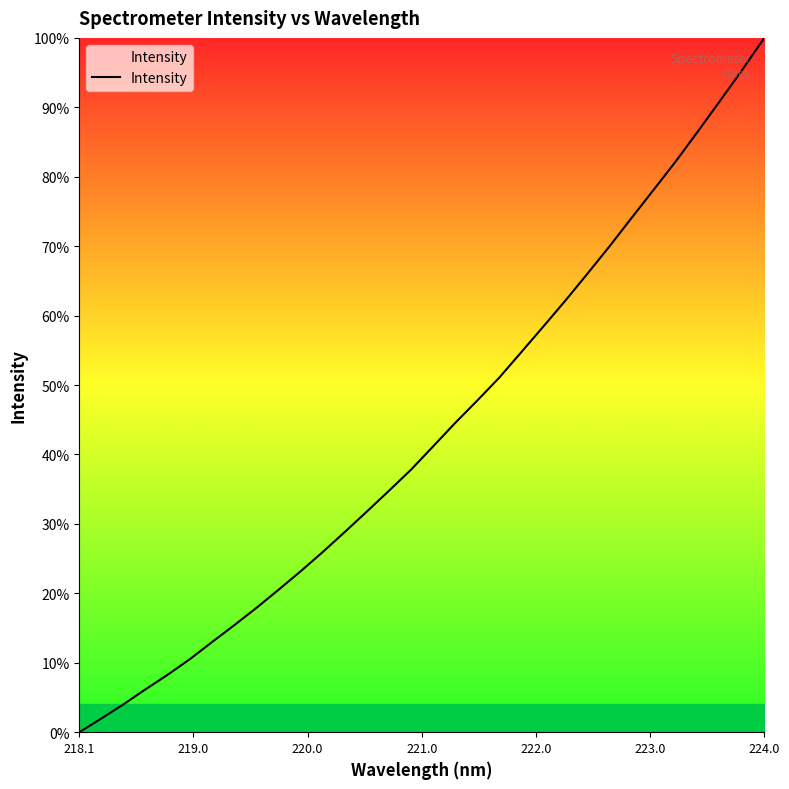

How many values exceed 41?

16